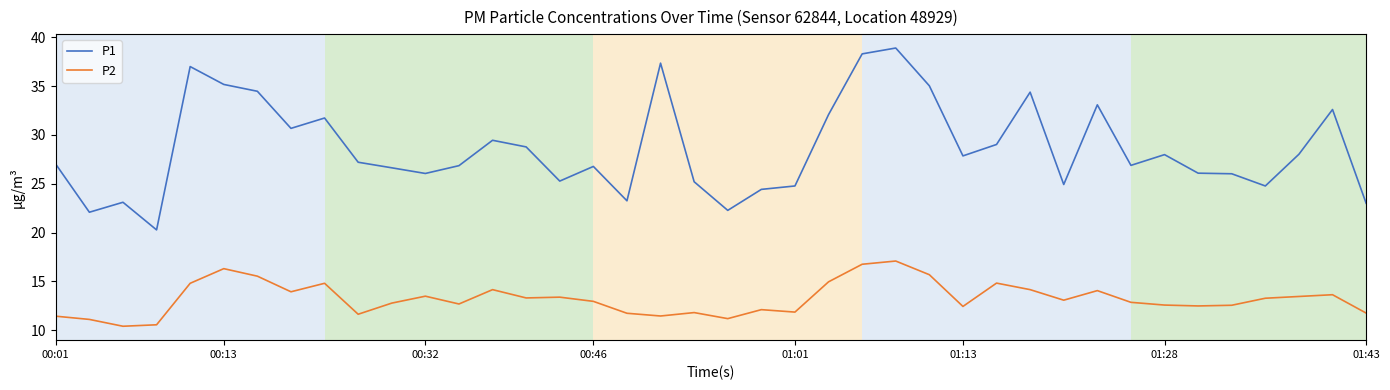

True or false: P2 and P1 cross at least once.

False